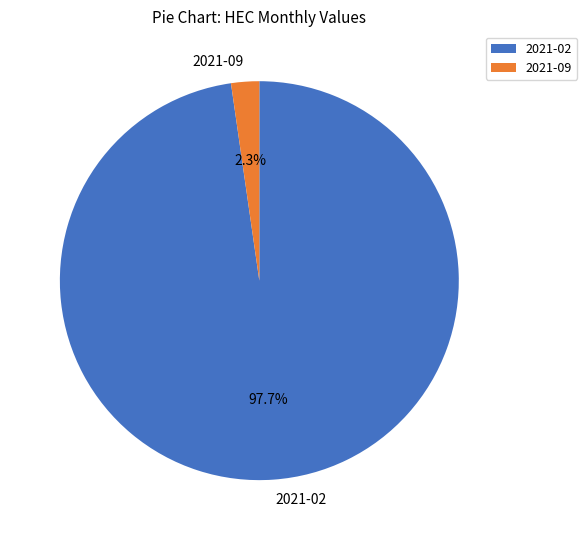

The 2021-02 slice represents 98% of the pie. True or false?

True